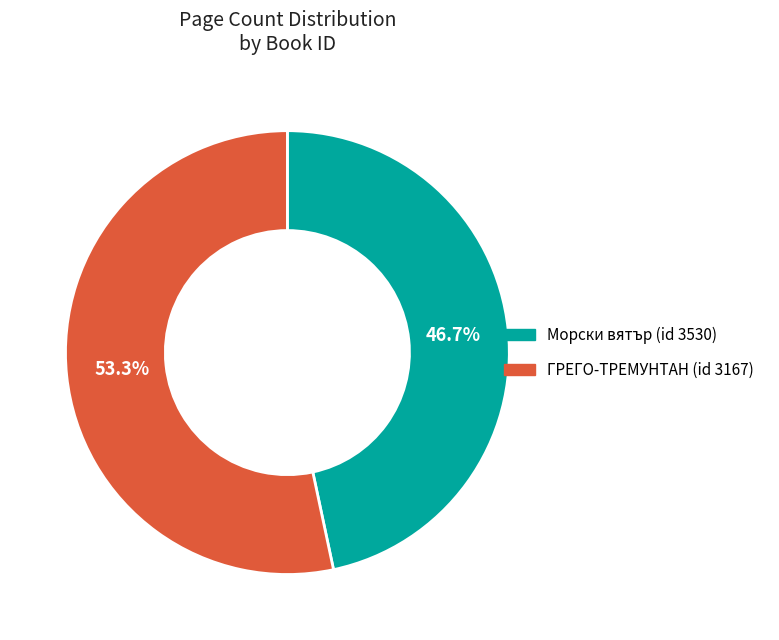

Does any single category account for the majority?

Yes